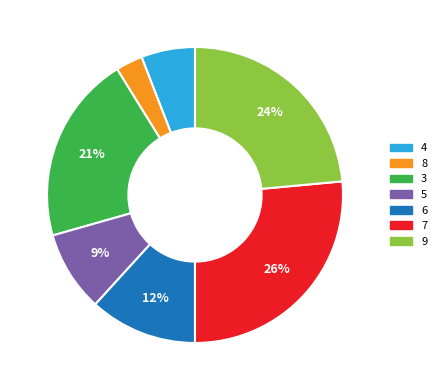

Is the sum of 6 and 9 greater than half?

No